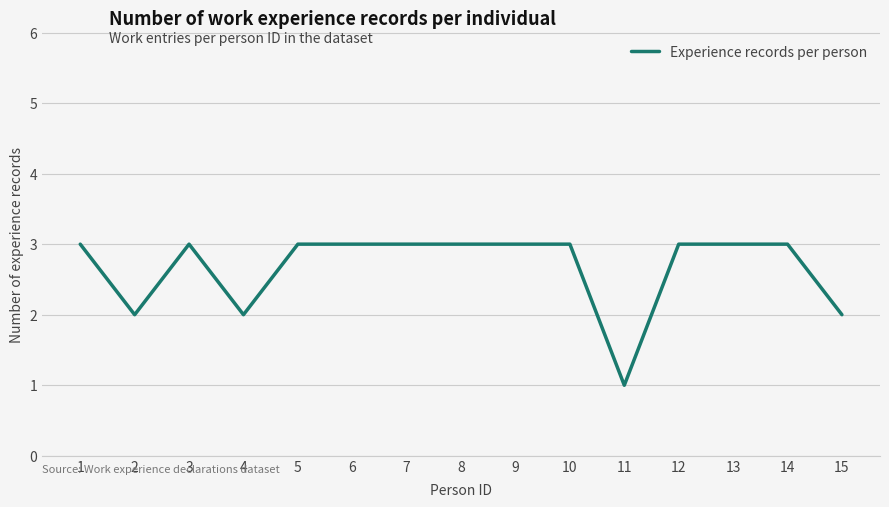

Count the number of categories in the chart.

15